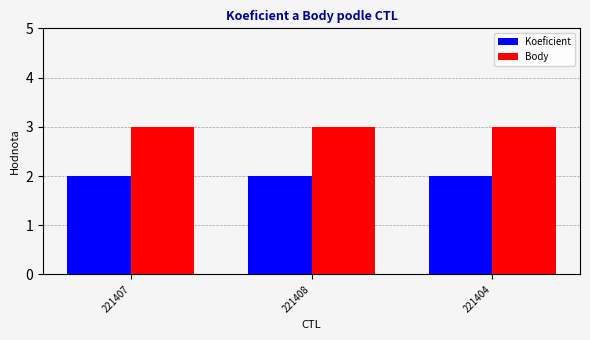

Rank the series by their maximum value, from lowest to highest.

Koeficient, Body